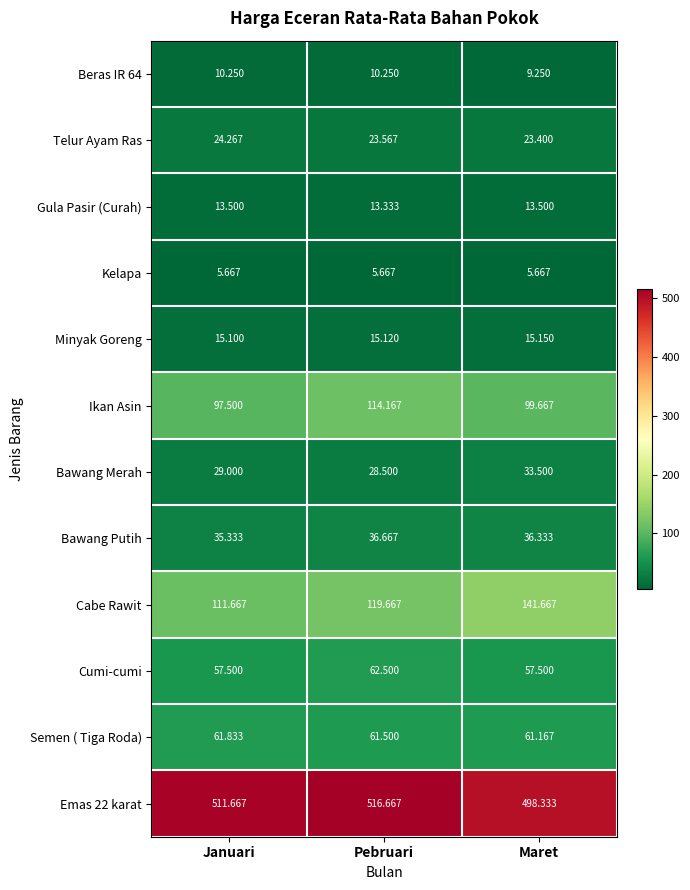

At how many categories does at least one series exceed 195?

3